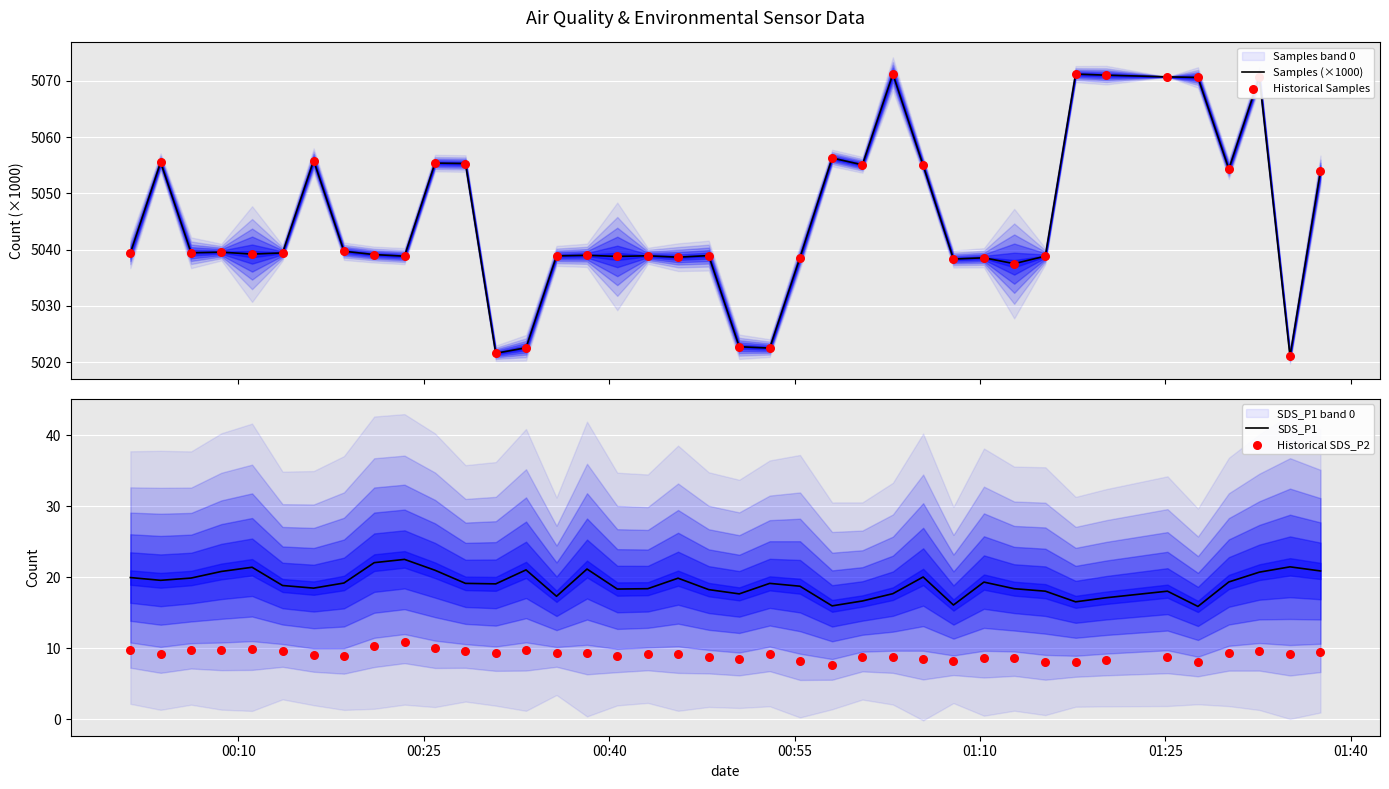

Which series has the widest spread of Y values?

Samples (×1000)